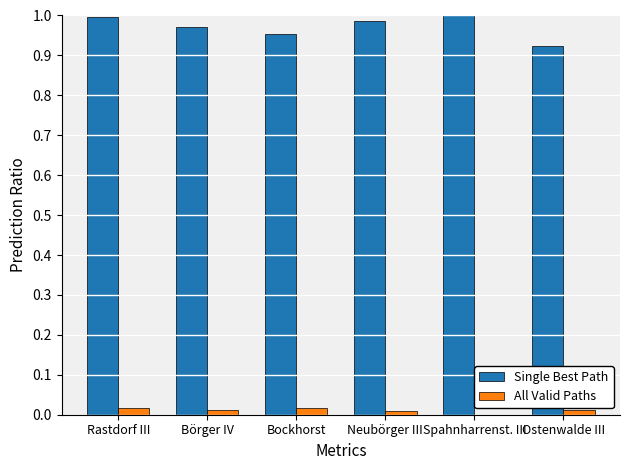

Which series has the largest total across all categories?

Single Best Path